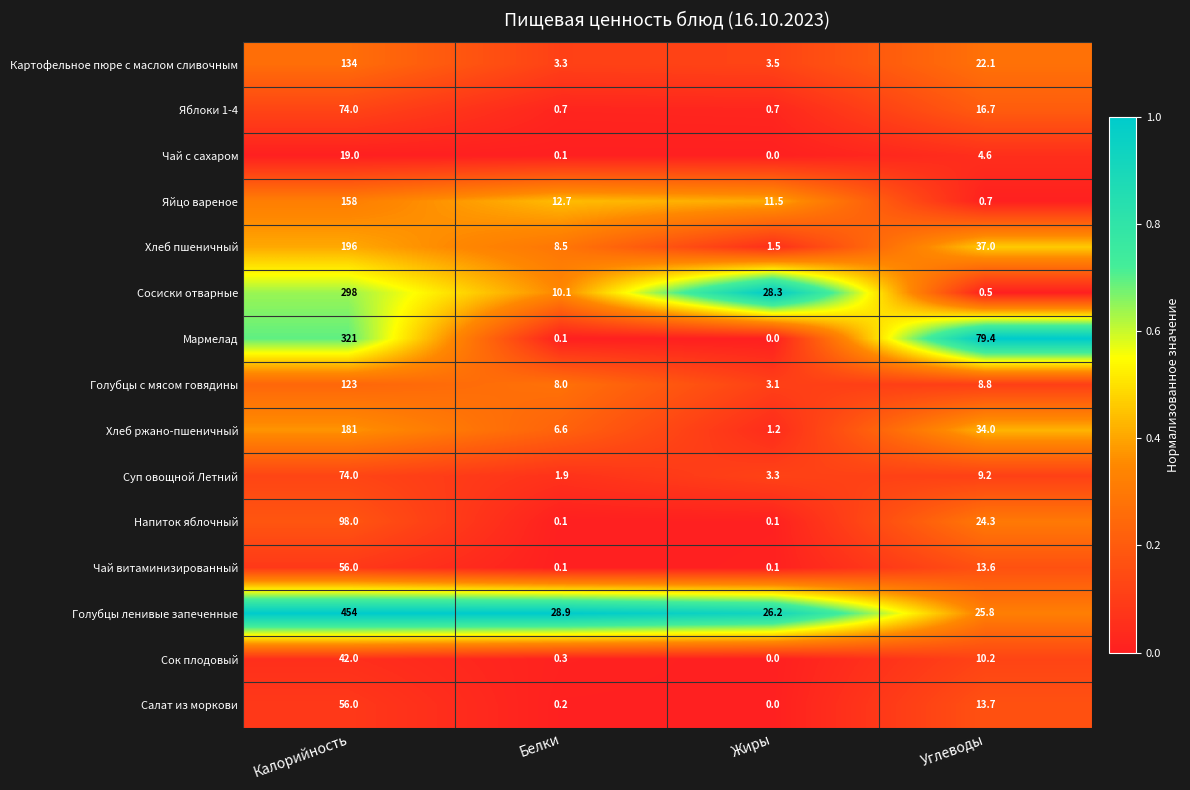

List the labels in order of Салат из моркови value, smallest first.

Жиры, Белки, Углеводы, Калорийность